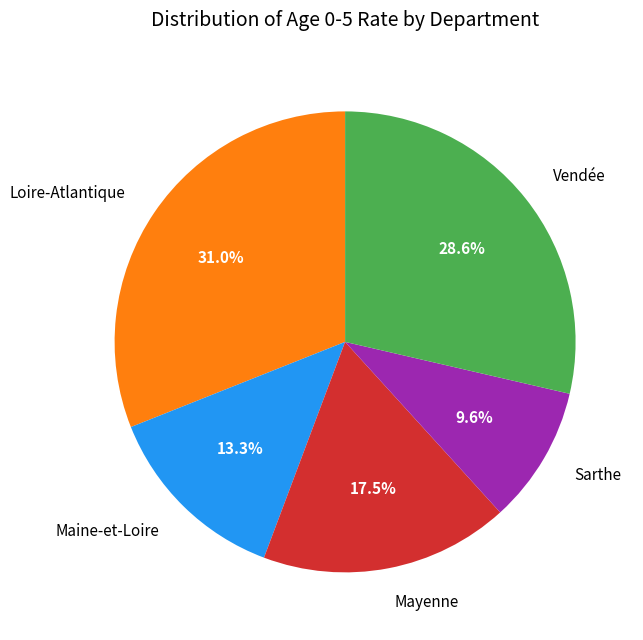

Does Sarthe represent more than half of the total?

No